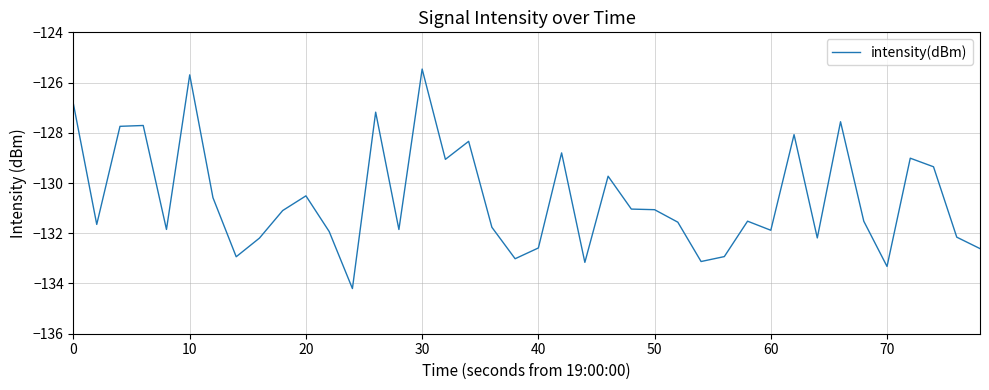

What is the smallest value displayed?

-134.2